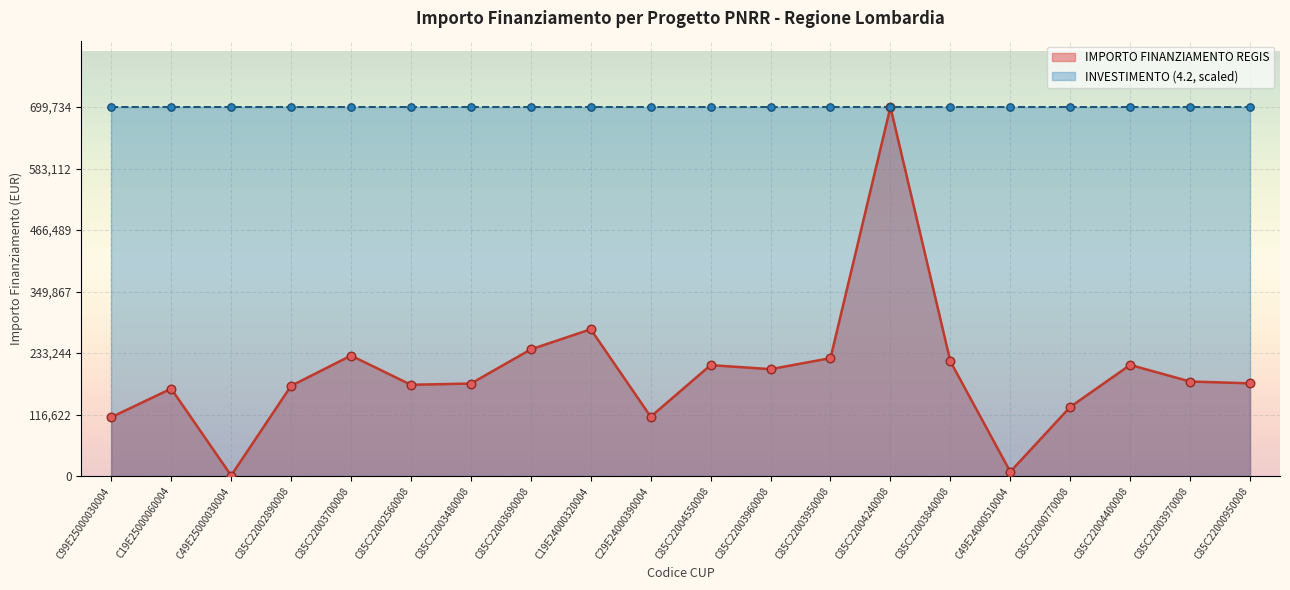

Approximately how many times larger is the value at C85C22003970008 compared to C85C22004400008?

0.9